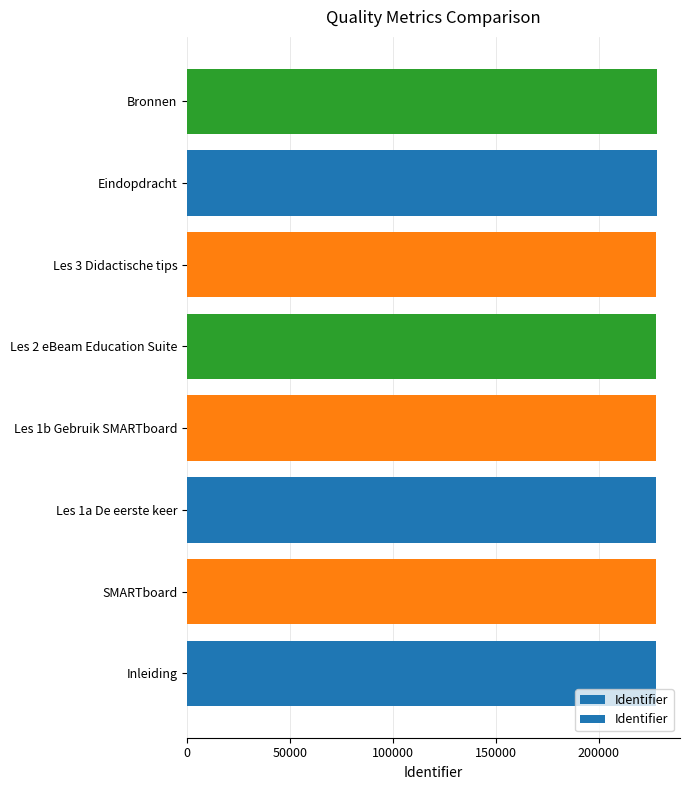

What is the maximum value shown in the chart?

227965